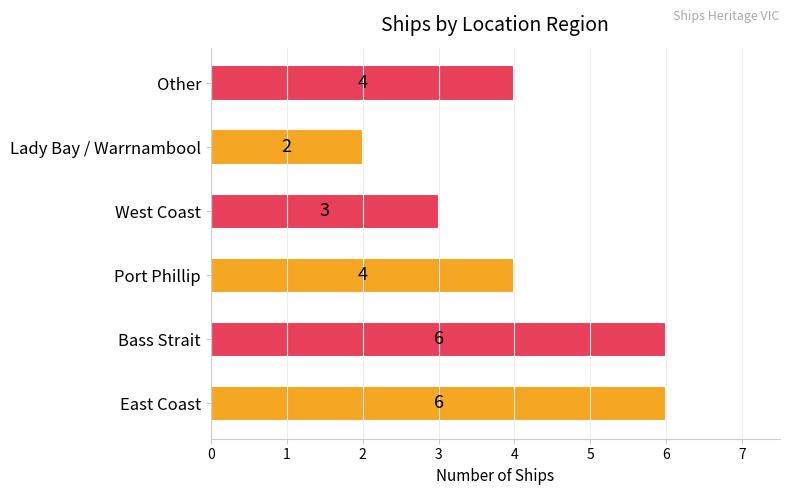

What is the sum of the values at West Coast and East Coast?

9